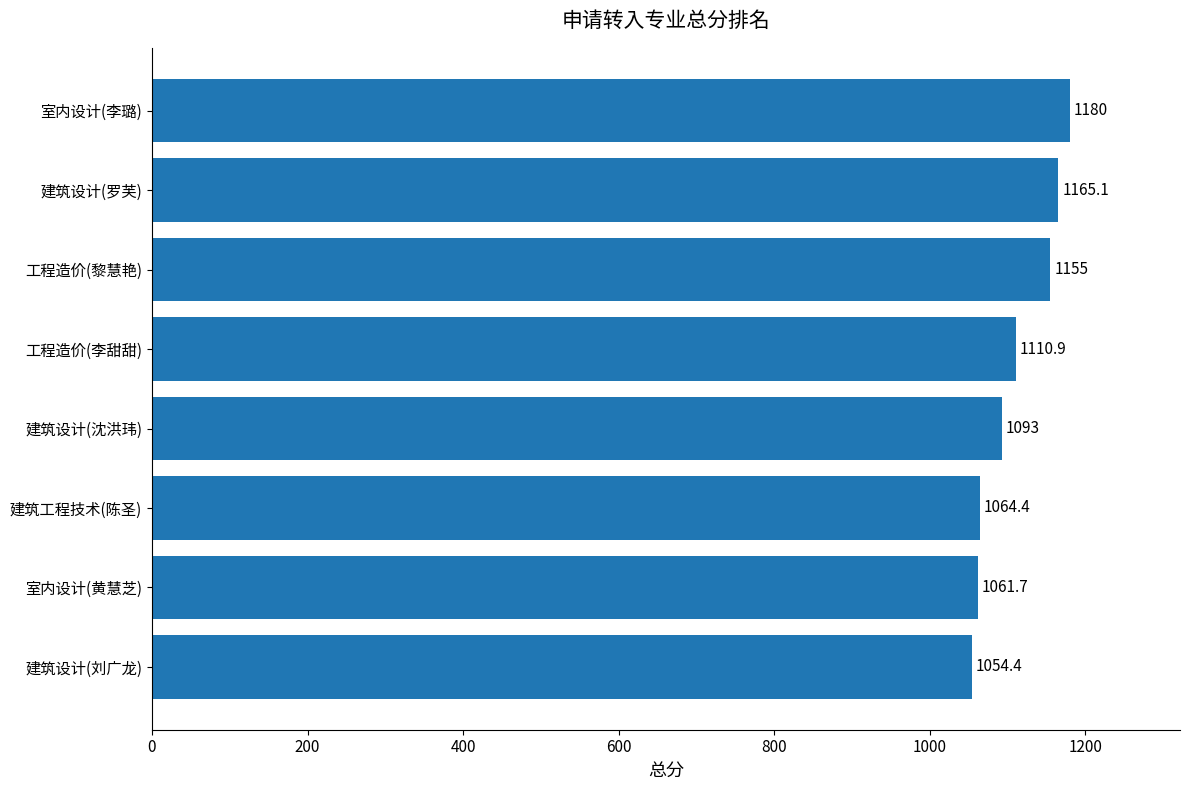

Reading top to bottom, transcribe all the data shown in this chart.

1180.0	1165.1	1155.0	1110.9	1093.0	1064.4	1061.7	1054.4